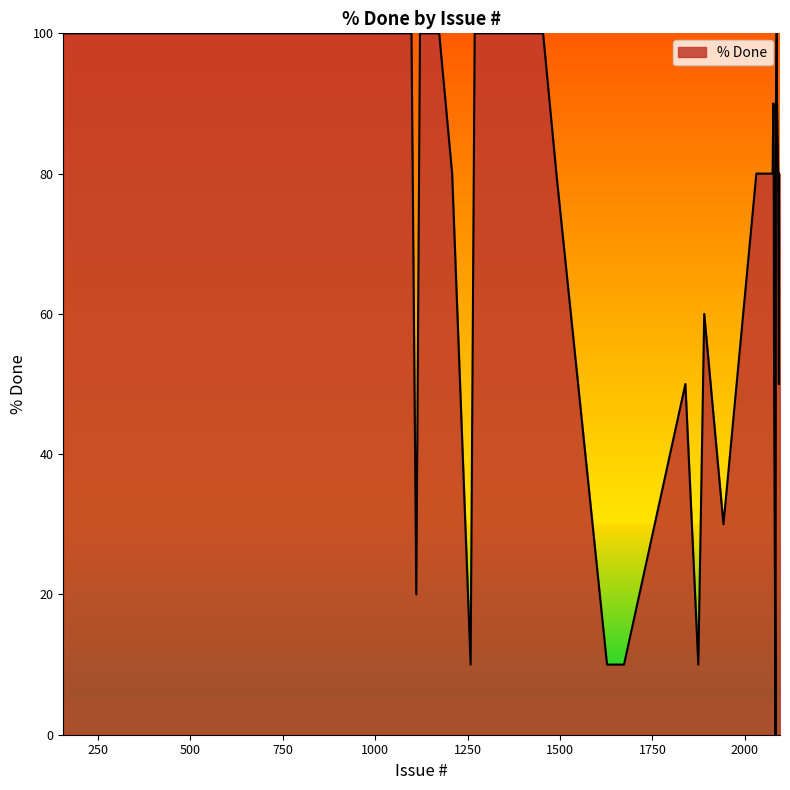

What is the difference between the maximum and minimum values?

100